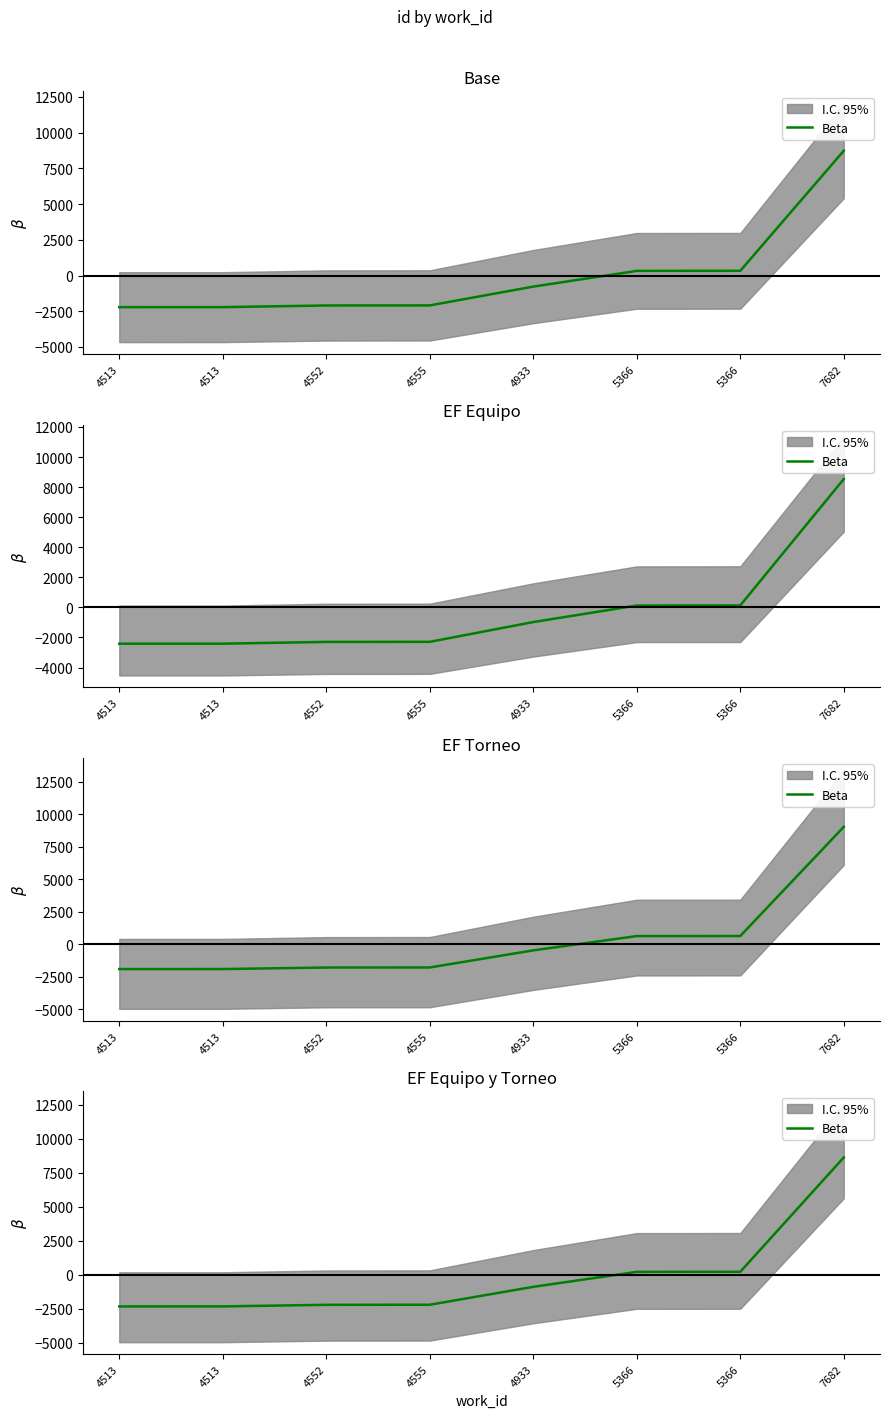

Reading right to left, extract all data points from this chart.

7682=8635.5	5366=230.5	5366=225.5	4933=-875.5	4555=-2191.5	4552=-2196.5	4513=-2313.5	4513=-2314.5